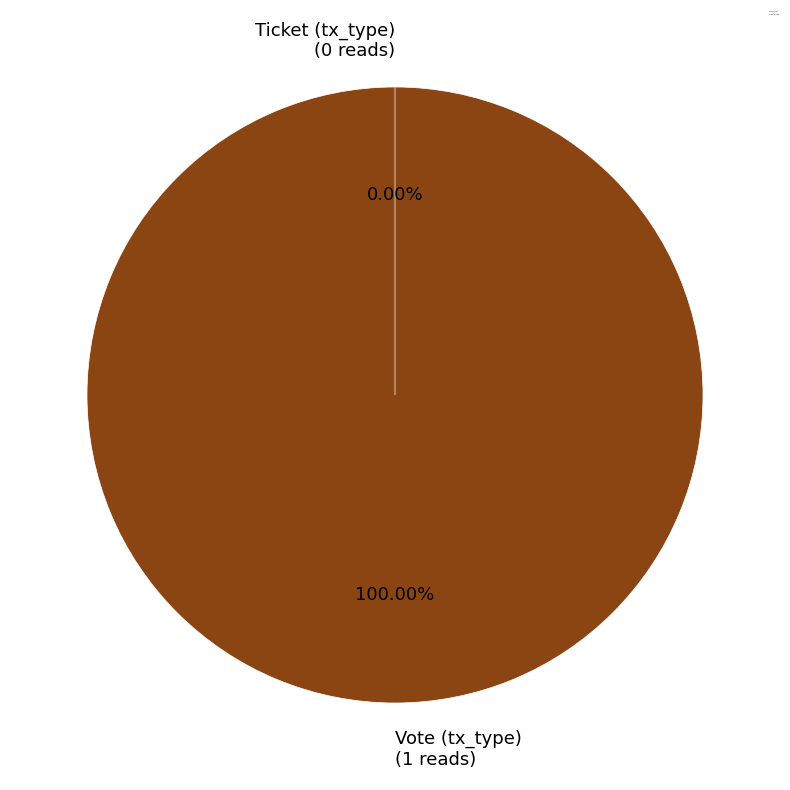

Rank the categories by value from lowest to highest.

Ticket (tx_type), Vote (tx_type)